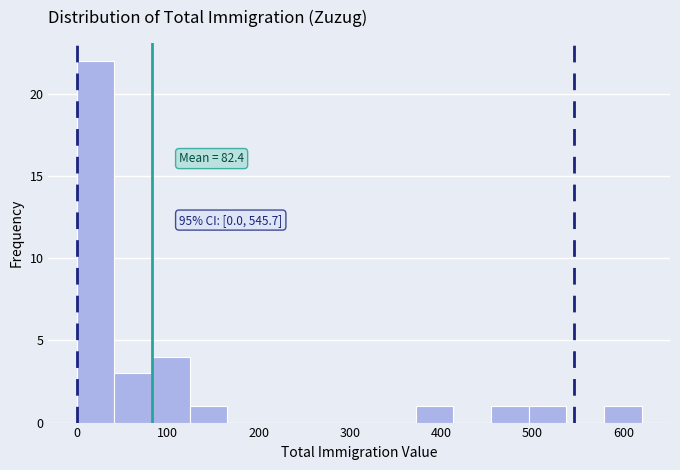

Over which range of the x-axis is the bar tallest?

0 to 40